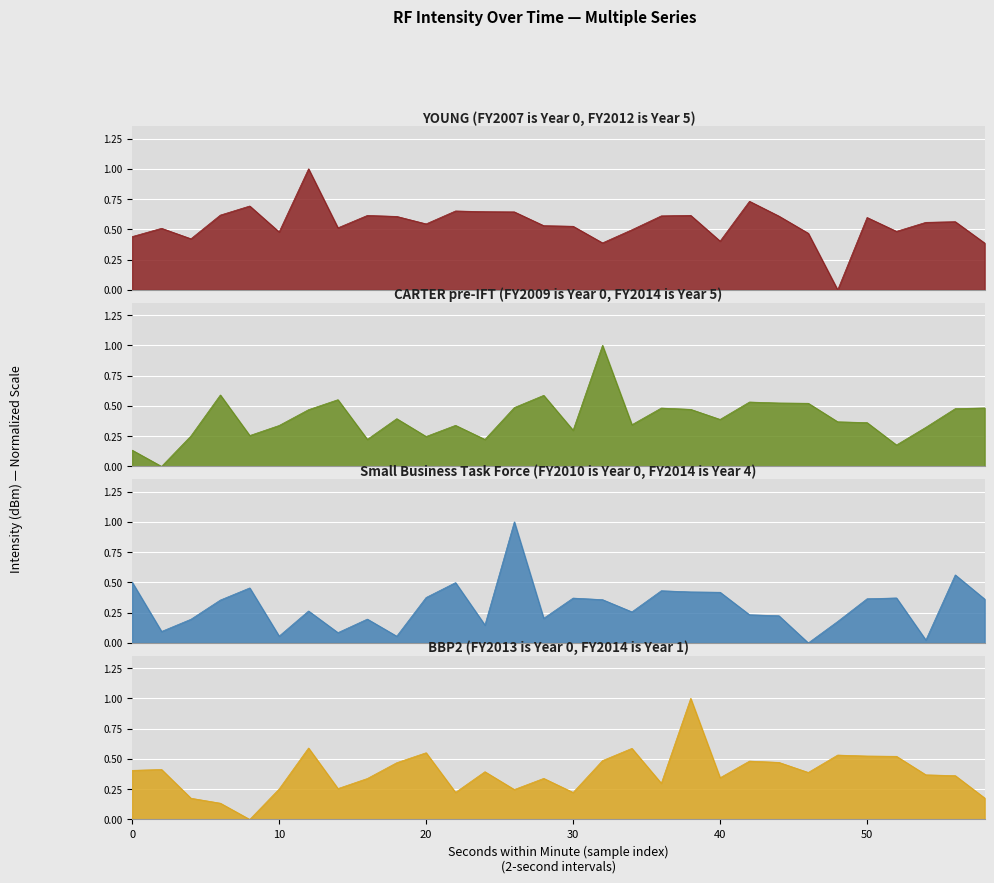

List the series in order of their peak value, highest first.

YOUNG (FY2007 is Year 0, FY2012 is Year 5), CARTER pre-IFT (FY2009 is Year 0, FY2014 is Year 5), Small Business Task Force (FY2010 is Year 0, FY2014 is Year 4), BBP2 (FY2013 is Year 0, FY2014 is Year 1)